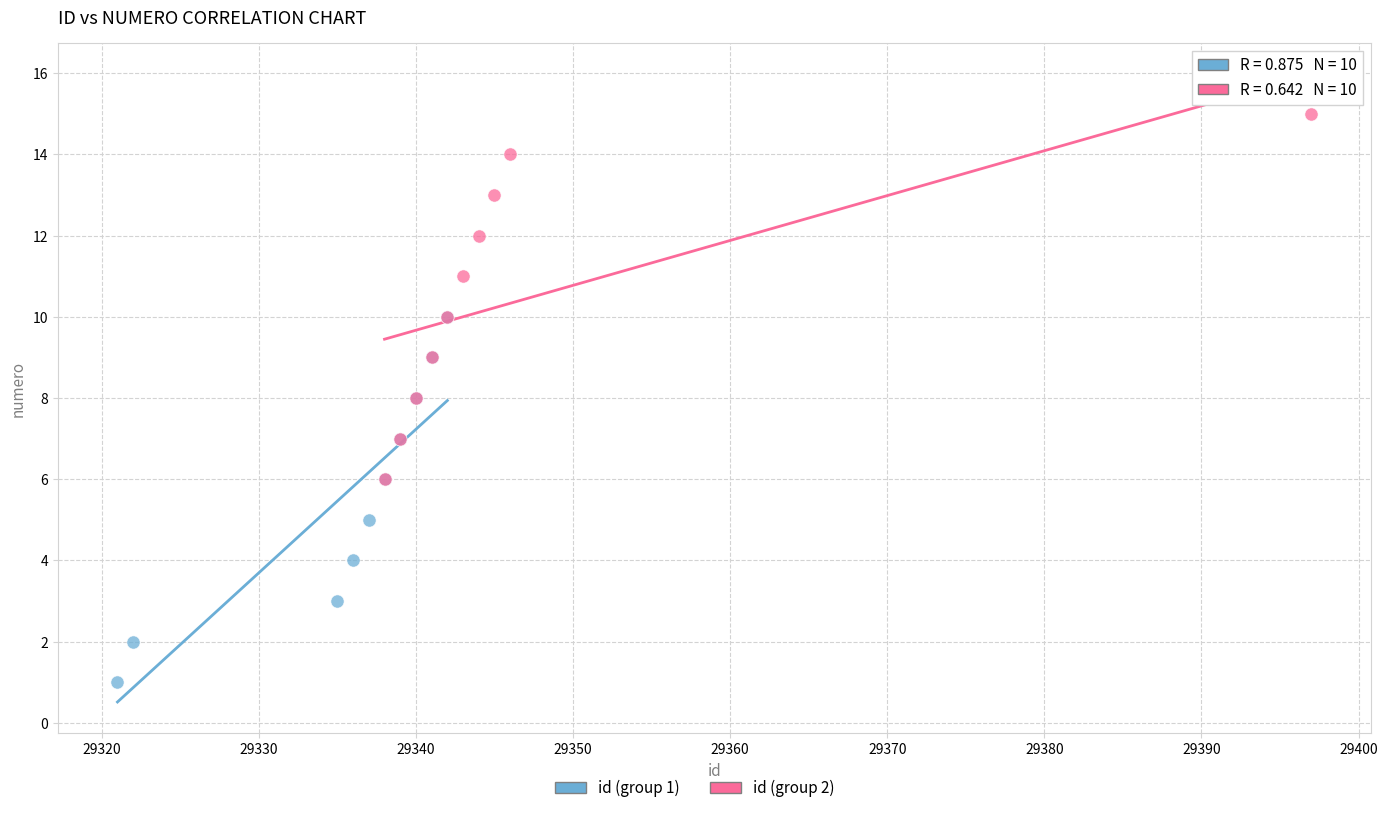

Which series reaches the maximum Y coordinate?

id (group 2)